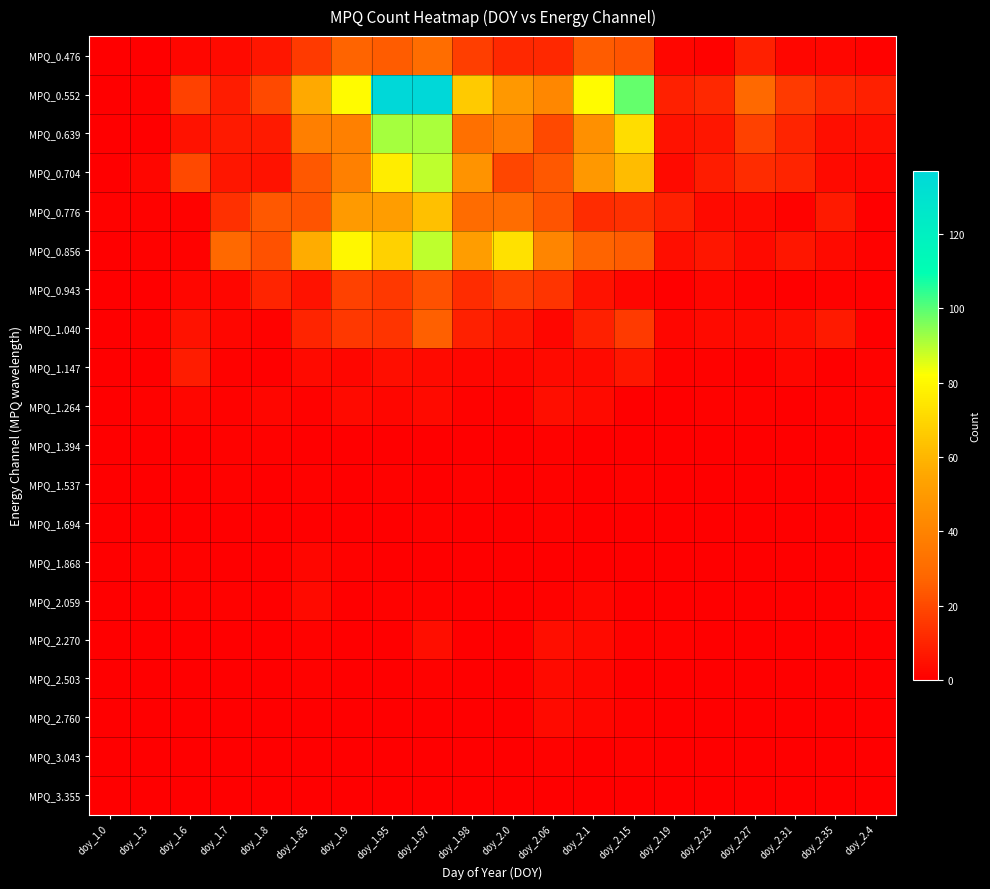

Count the number of data series in this chart.

20